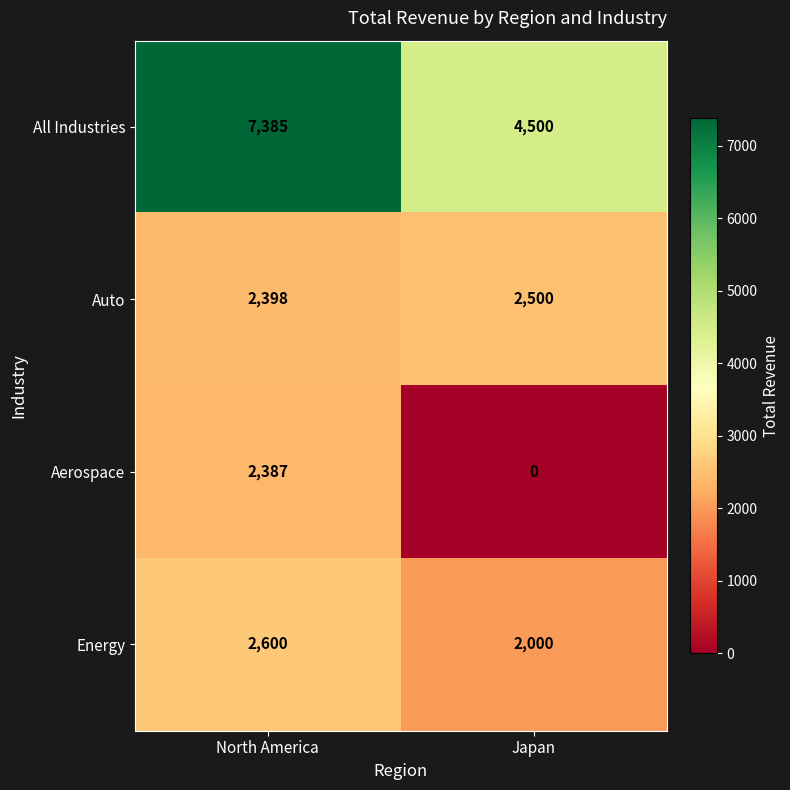

What is the difference between the Aerospace values at Japan and North America?

2387